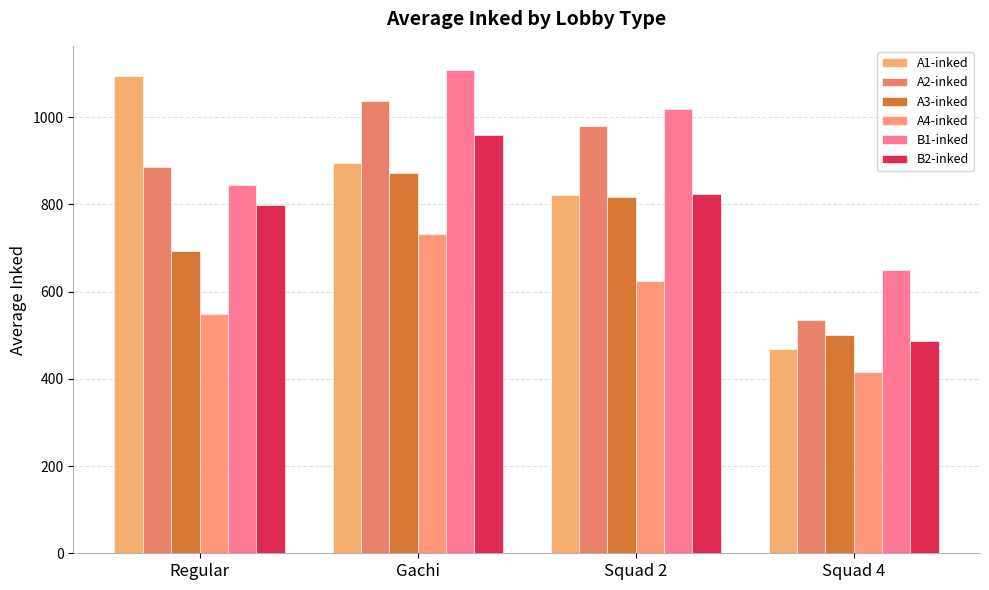

What is the greatest value displayed?

1107.9